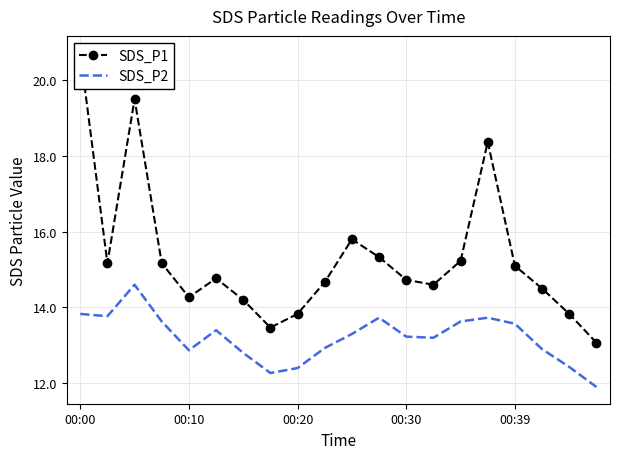

Where is SDS_P1 nearest to the value 16?

10